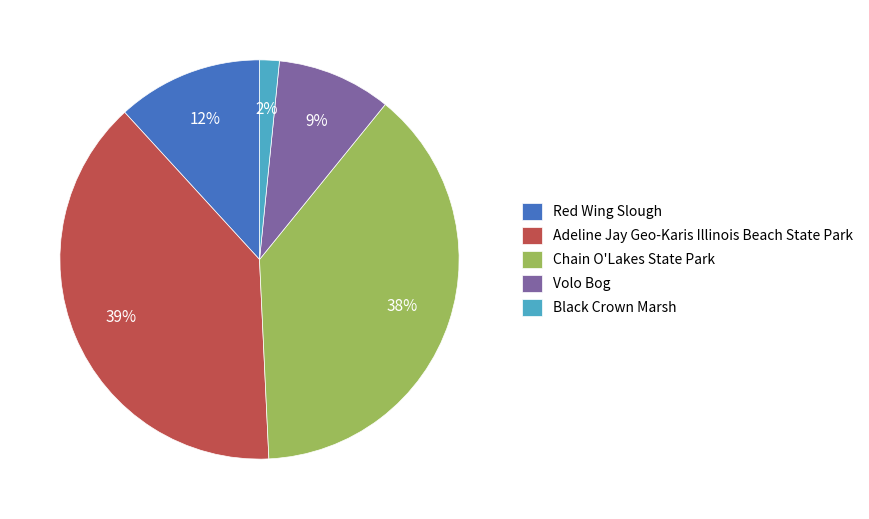

How many slices are in this pie chart?

5